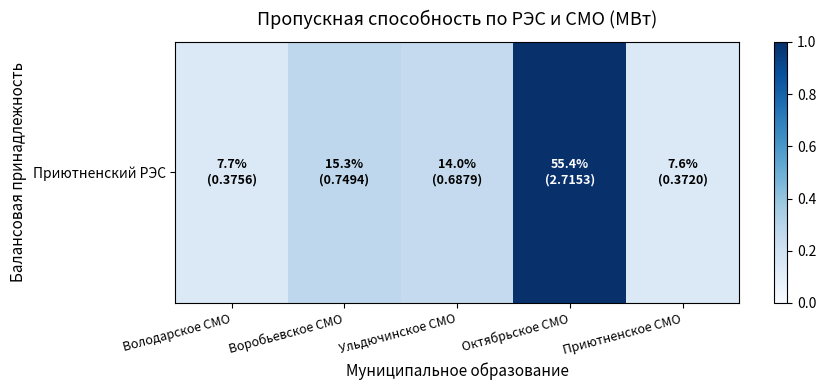

What is the difference between the values at Ульдючинское СМО and Октябрьское СМО?

0.7